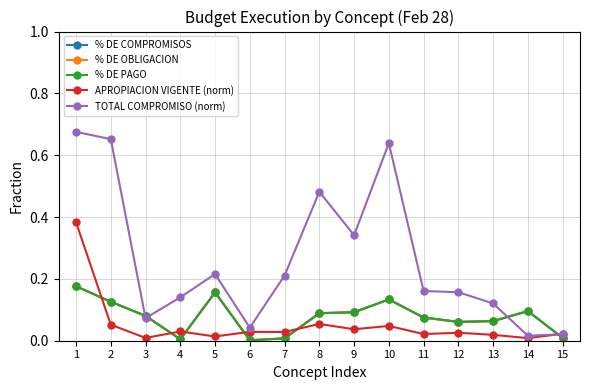

Is this an area chart (filled region under the line)?

No